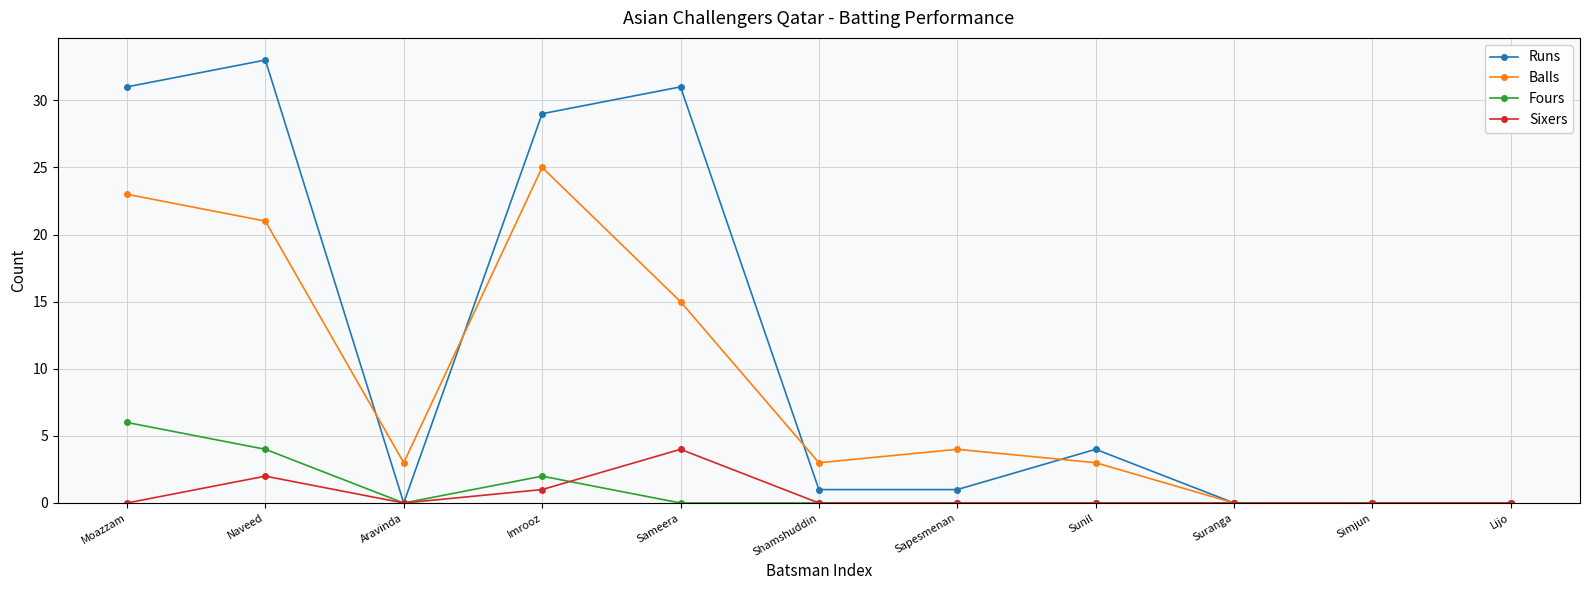

The Fours series shows 0 at Sameera. True or false?

True